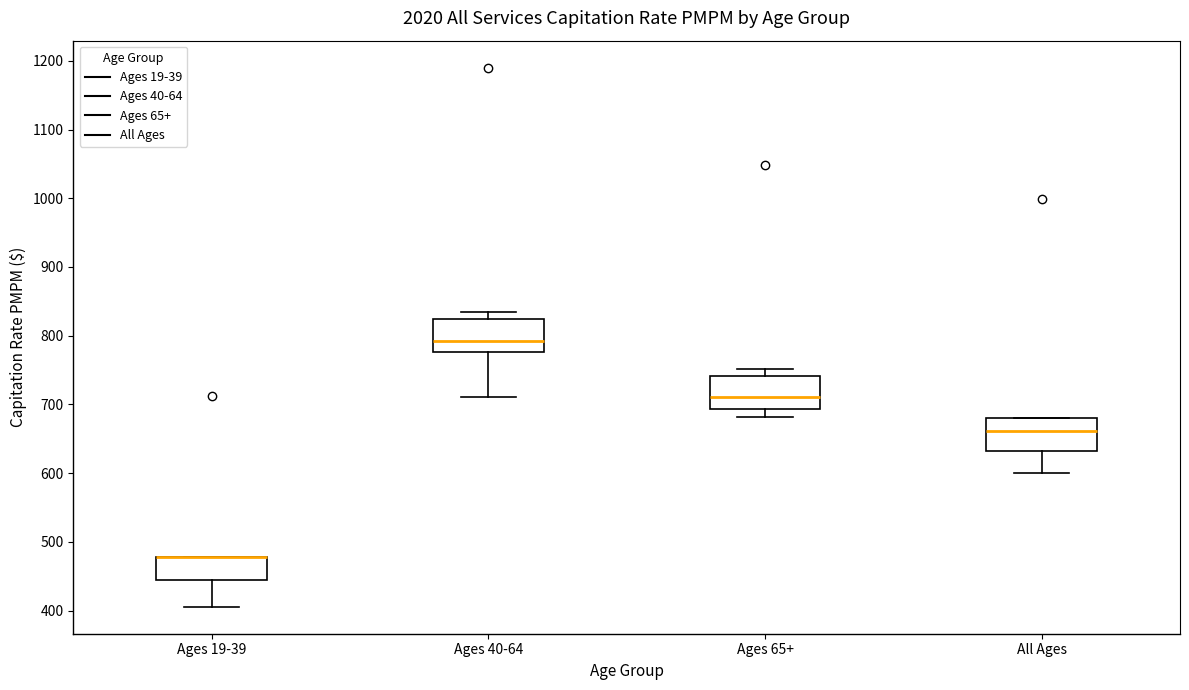

Reading left to right, transcribe this box plot: for each box, give where its median line is, the range the box spans, and where its two whiskers end, as read against the y-axis. The values are not printed on the chart, so give them approximately, as read against the axis.

Ages 19-39: median 480 (drawn on the box's upper edge), box 440 to 480, whiskers 410 to 480
Ages 40-64: median 790, box 780 to 820, whiskers 710 to 830
Ages 65+: median 710, box 690 to 740, whiskers 680 to 750
All Ages: median 660, box 630 to 680, whiskers 600 to 680